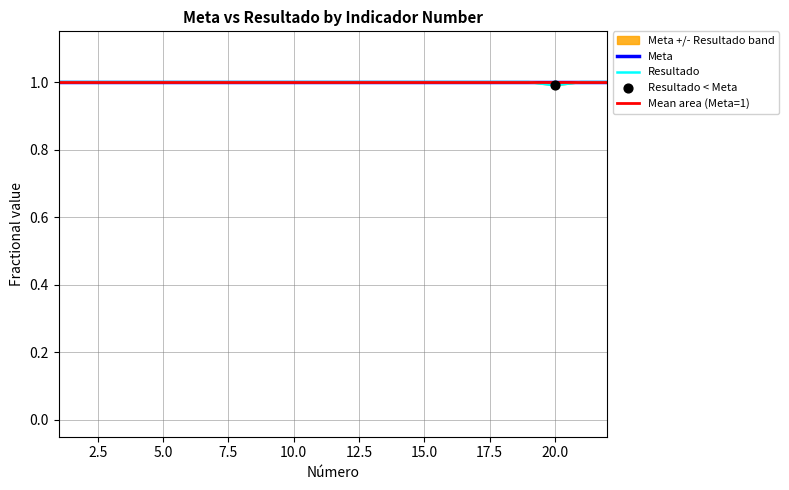

Between 21 and 22, which is larger?

21